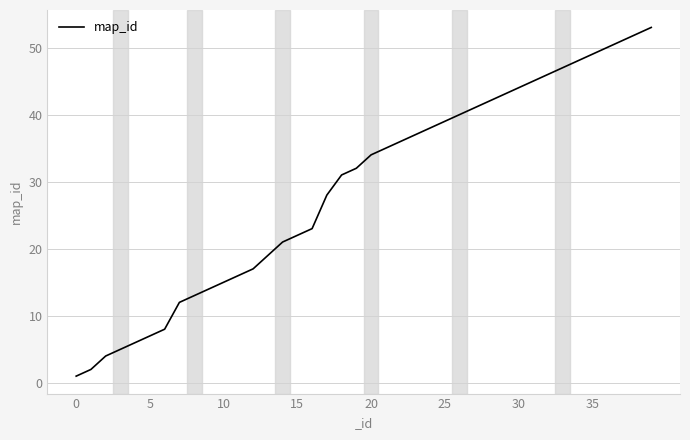

What is the maximum value shown in the chart?

53